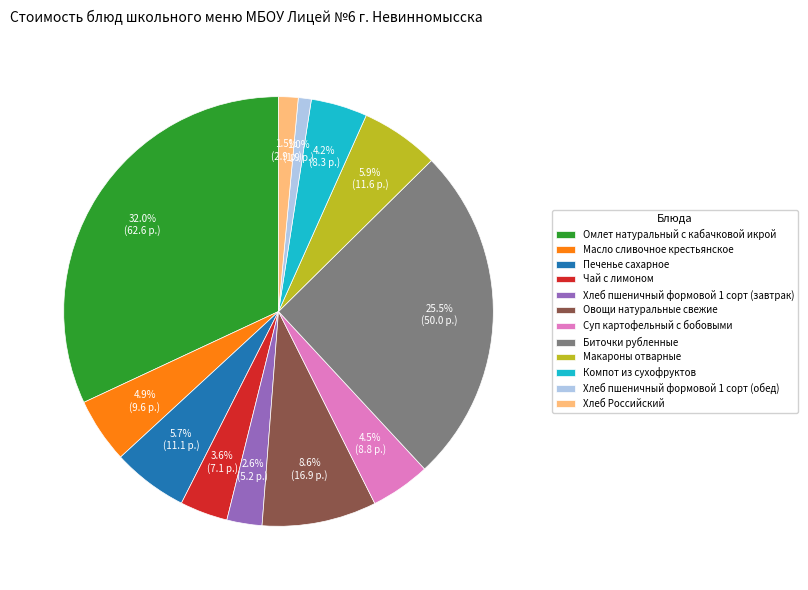

What is the largest slice in the pie chart?

Омлет натуральный с кабачковой икрой